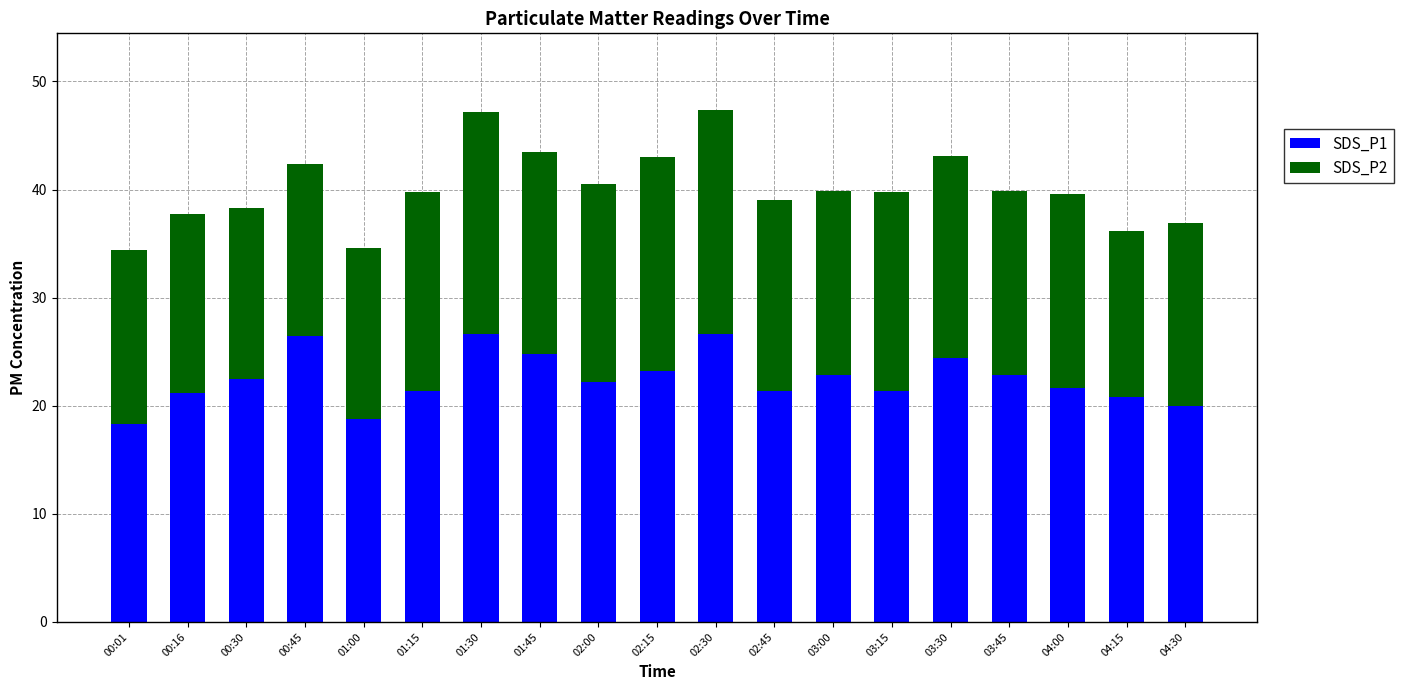

What is the difference between the maximum and minimum values in the SDS_P1 series?

8.3